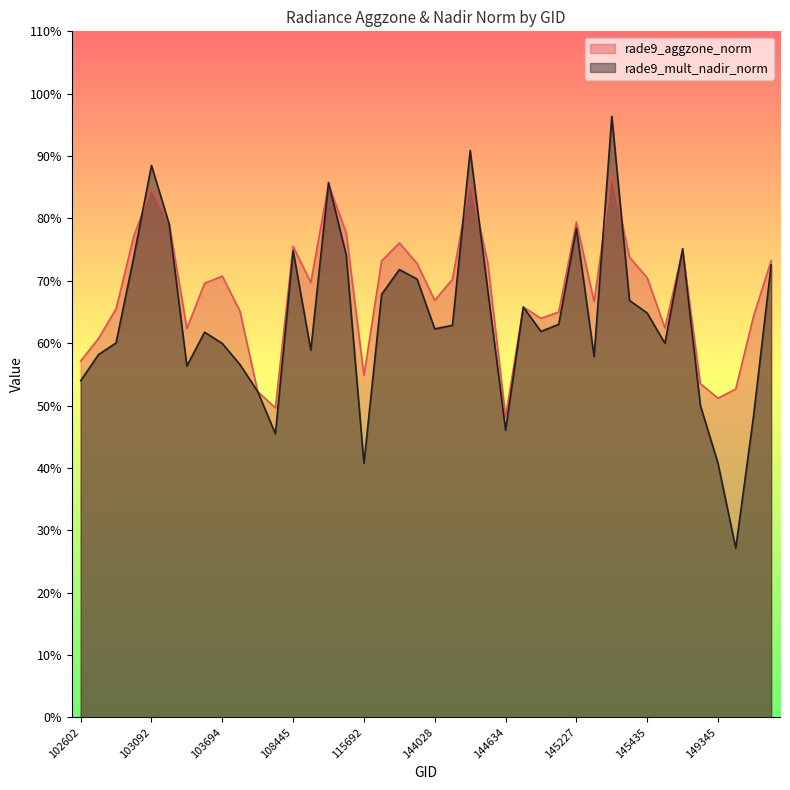

The rade9_aggzone_norm series shows 0.5 at 149345. True or false?

True